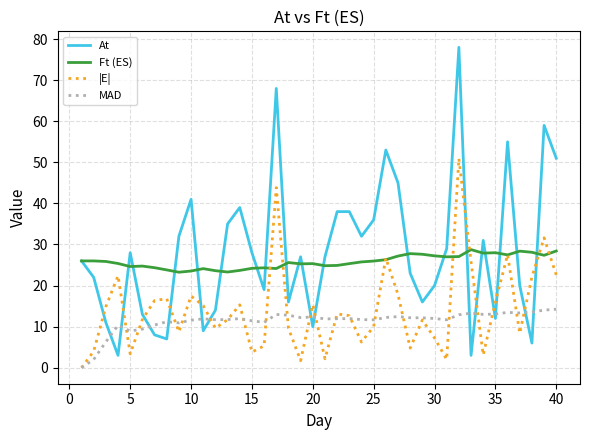

How many lines are shown in the chart?

4